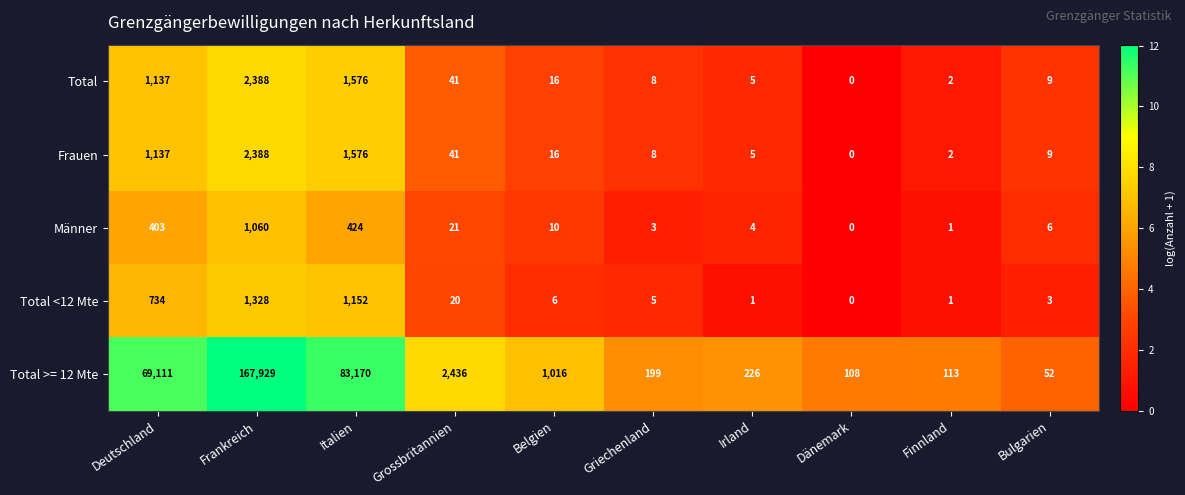

What is the maximum value shown in the chart?

167929